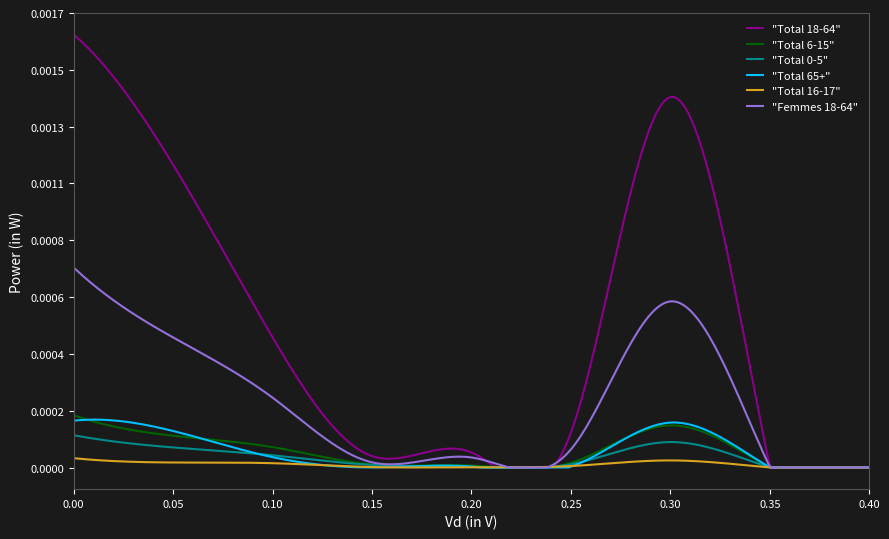

What are all the series names shown in the legend?

"Total 18-64", "Total 6-15", "Total 0-5", "Total 65+", "Total 16-17", "Femmes 18-64"